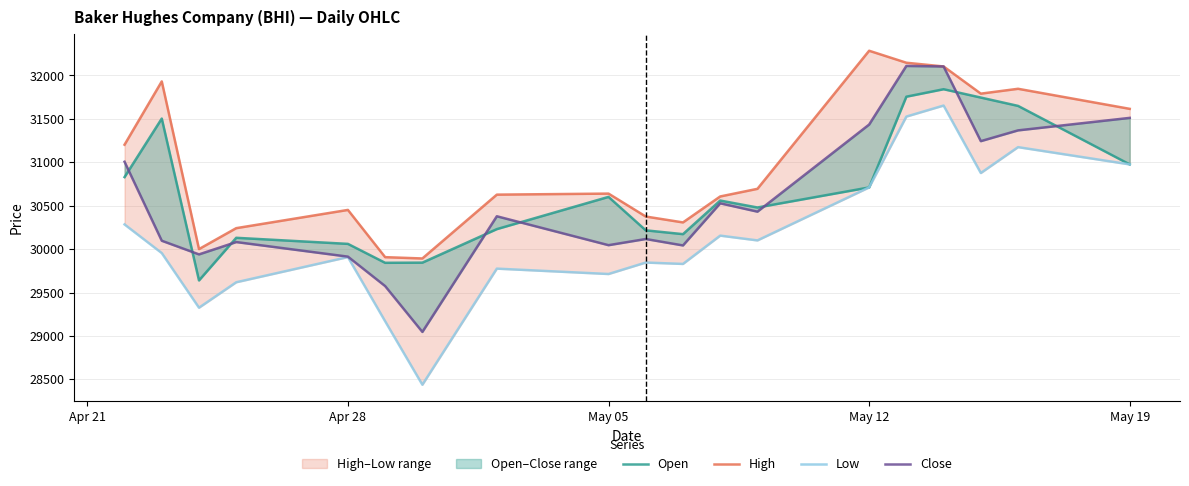

What is the difference between the maximum and minimum values in the Low series?

3215